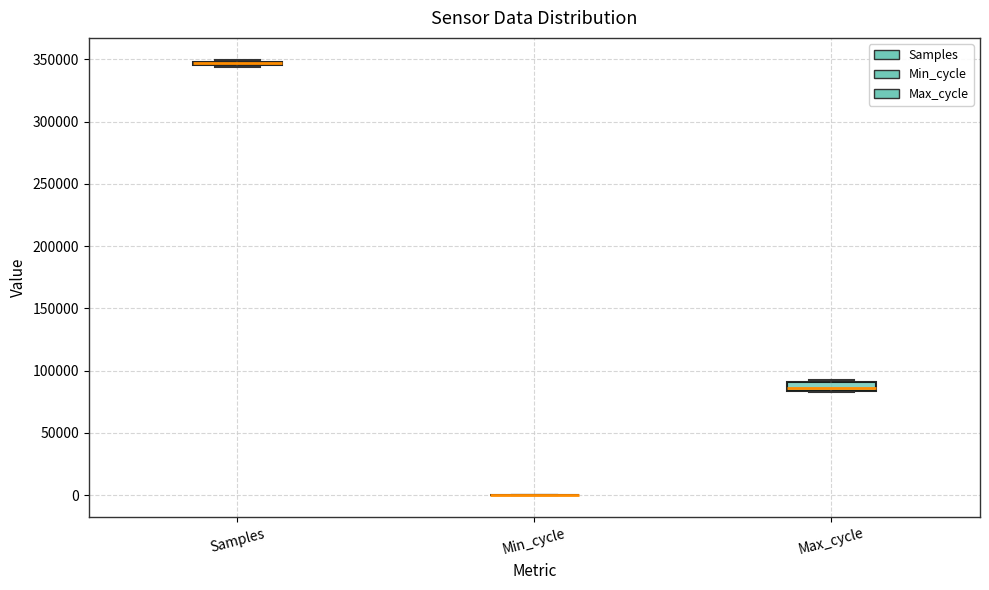

Where is the lower edge of the box for Max_cycle on the y-axis? The values are not printed on the chart, so give them approximately, as read against the axis.

85000